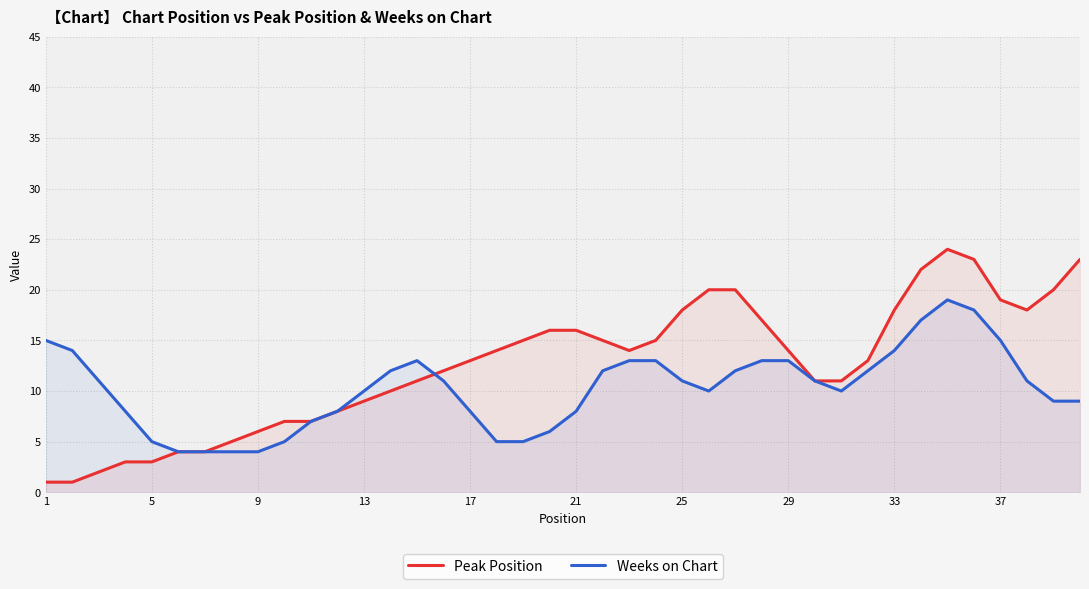

Reading right to left, what are all the values shown in this chart?

Peak Position: 23	20	18	19	23	24	22	18	13	11	11	14	17	20	20	18	15	14	15	16	16	15	14	13	12	11	10	9	8	7	7	6	5	4	4	3	3	2	1	1
Weeks on Chart: 9	9	11	15	18	19	17	14	12	10	11	13	13	12	10	11	13	13	12	8	6	5	5	8	11	13	12	10	8	7	5	4	4	4	4	5	8	11	14	15